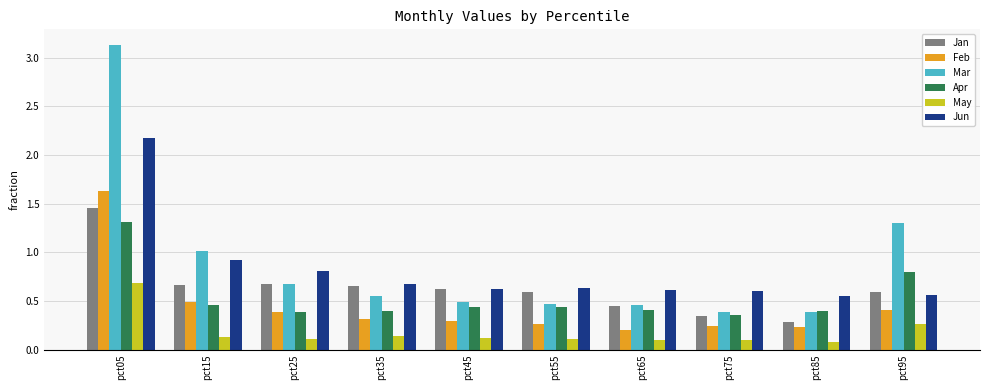

What is the highest value of the Apr series?

1.3